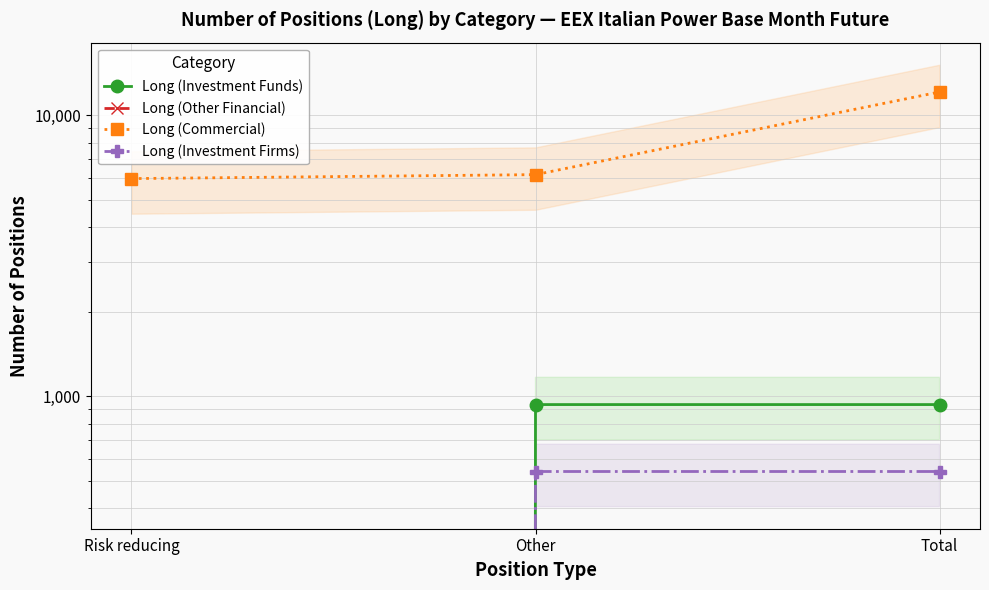

At which label does Long (Commercial) first exceed 6153?

Total